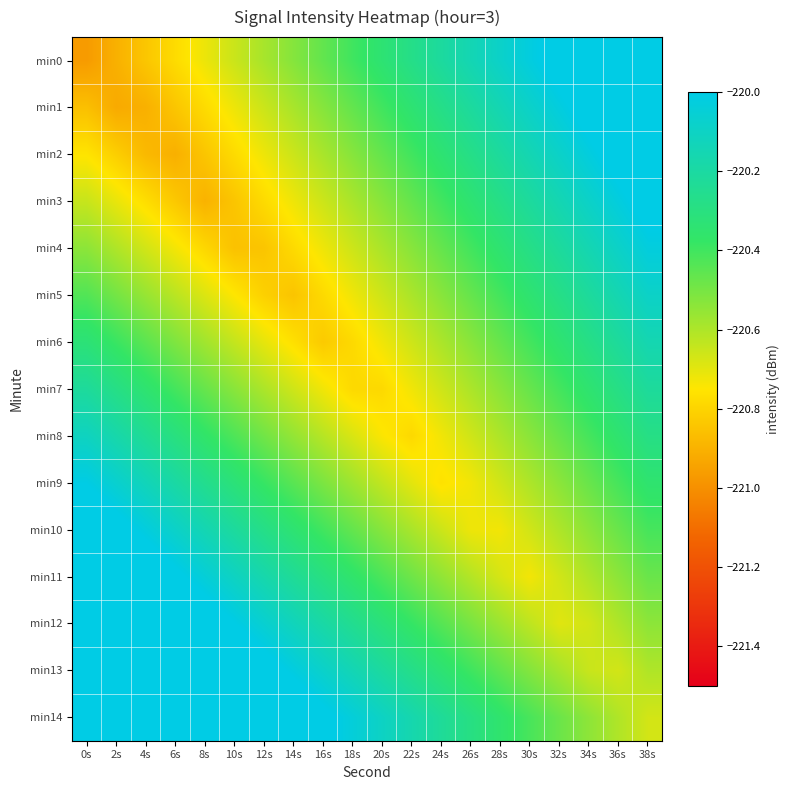

Which has a higher value, 0s or 6s?

6s